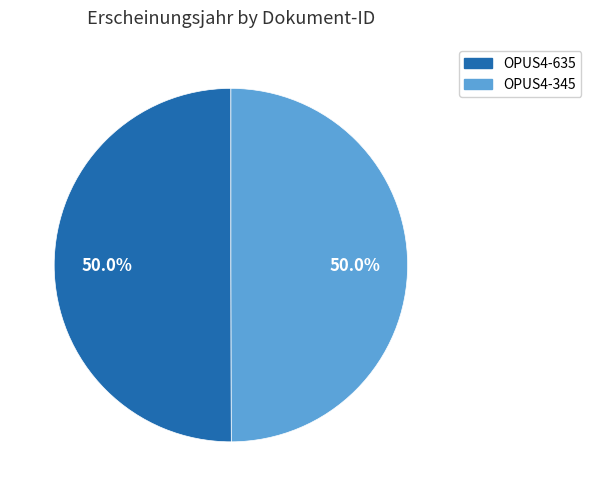

What is the ratio of the value at OPUS4-345 to the value at OPUS4-635?

1.0